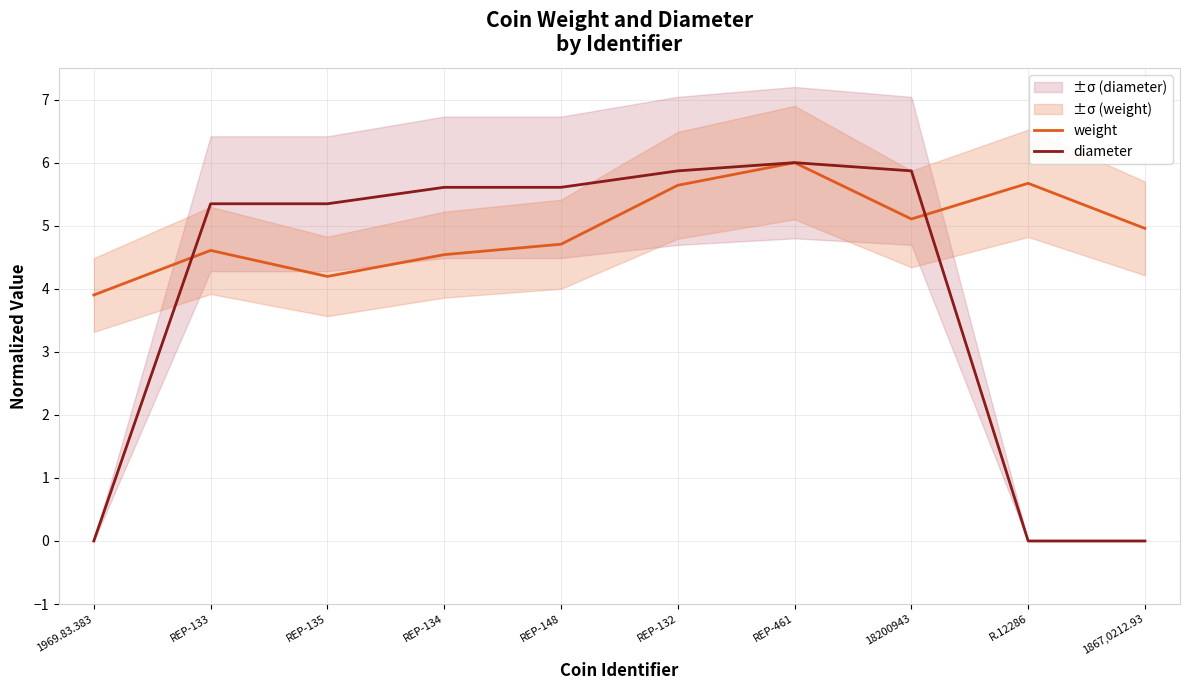

What is the difference between the maximum and minimum values in the diameter series?

6.0